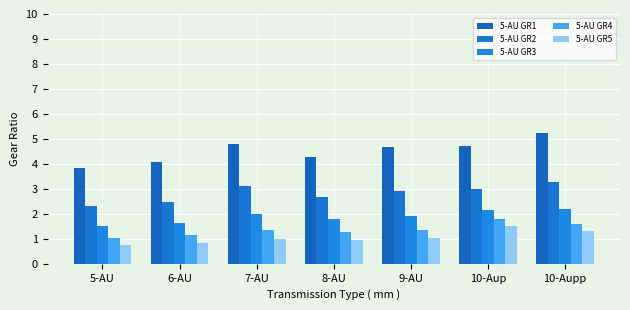

List the series in order of their peak value, lowest first.

5-AU GR5, 5-AU GR4, 5-AU GR3, 5-AU GR2, 5-AU GR1